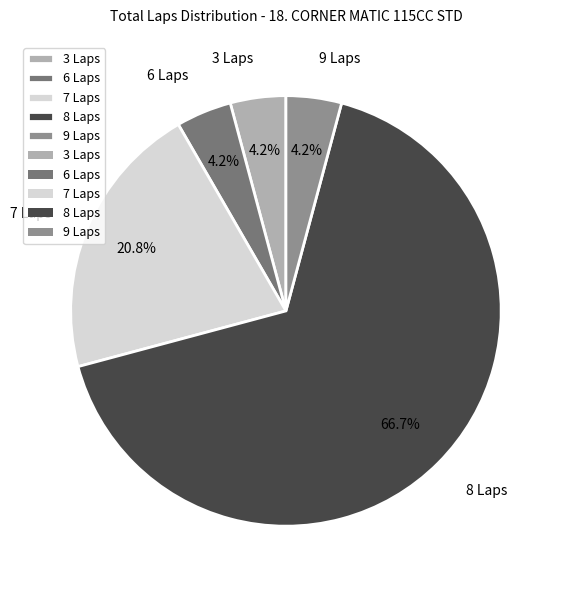

Combined, do 3 Laps and 7 Laps account for over 50%?

No